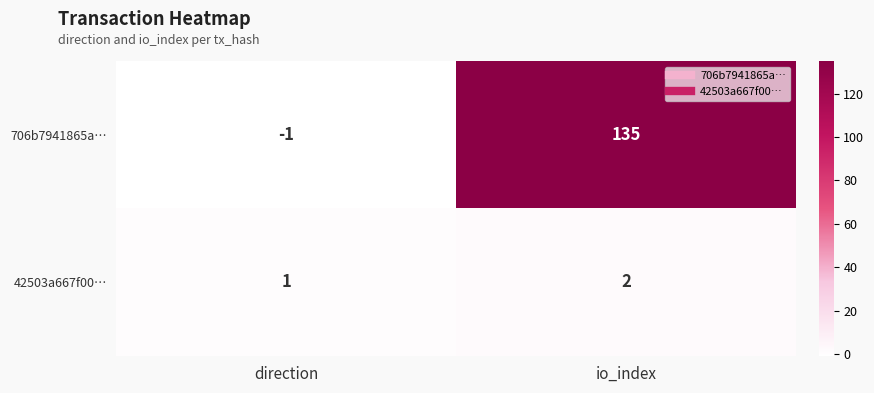

Which series has the largest range (max minus min)?

706b7941865a…